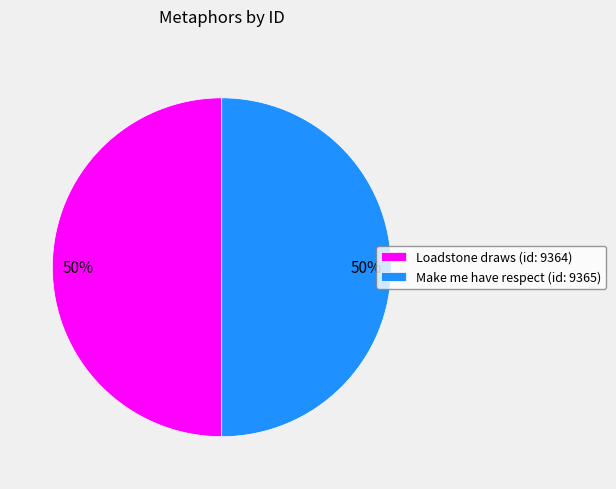

Is it true that Loadstone draws (id: 9364) is 50% of the pie?

True